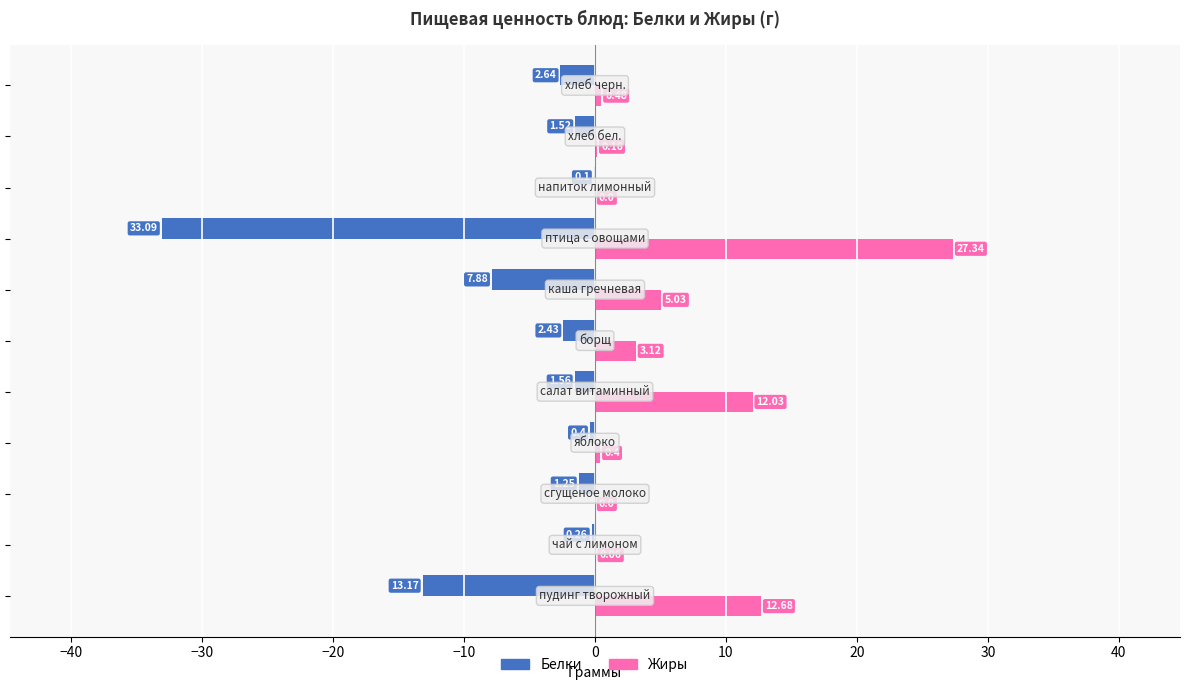

Which series has the largest total across all categories?

Жиры